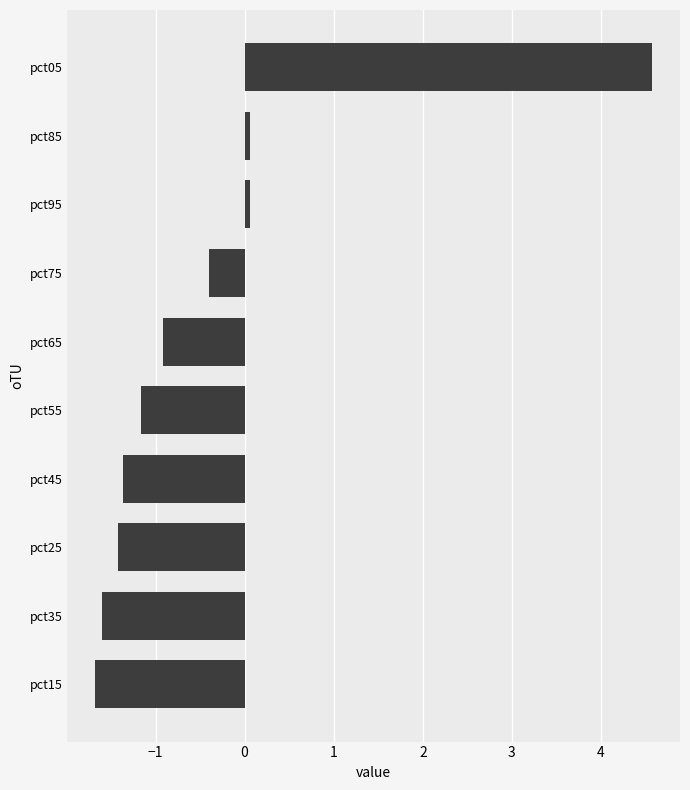

Between pct55 and pct25, which is larger?

pct55